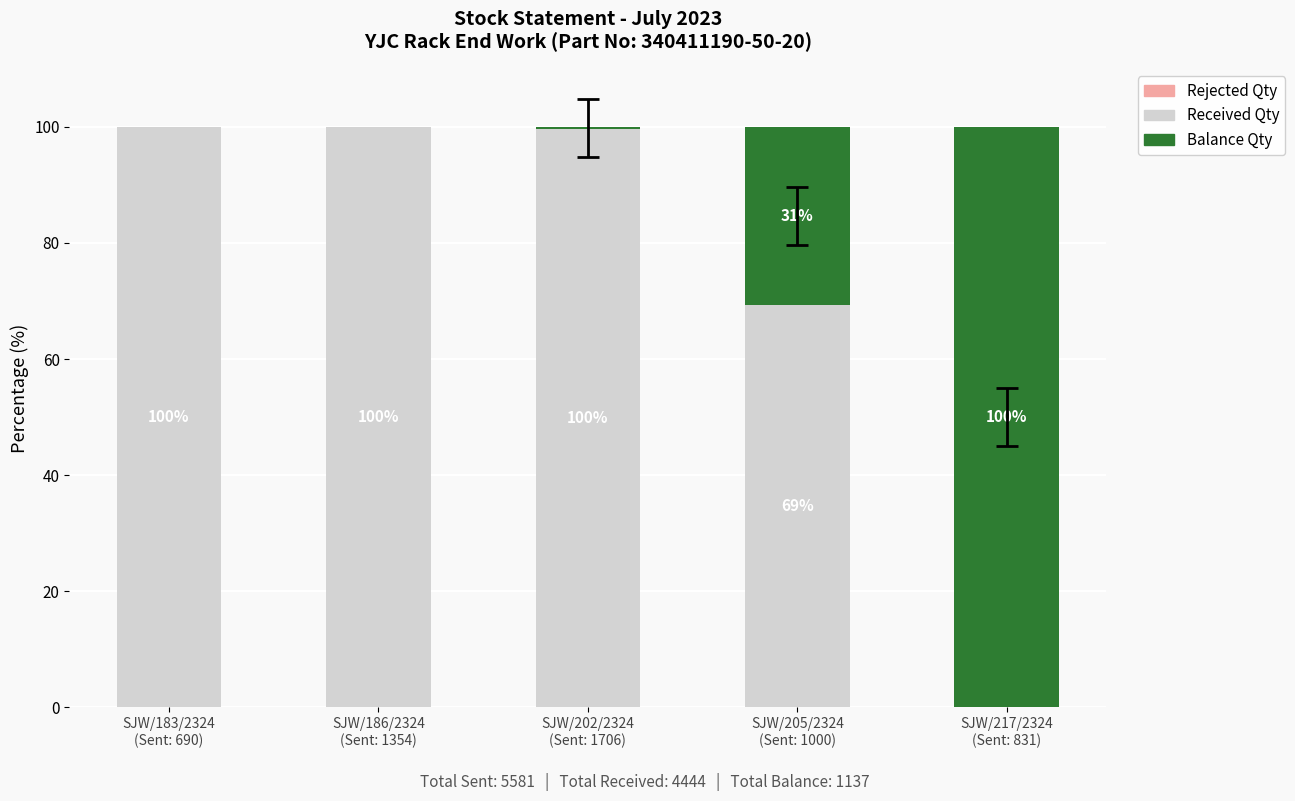

What is the sum of all Received Qty values?

369.0